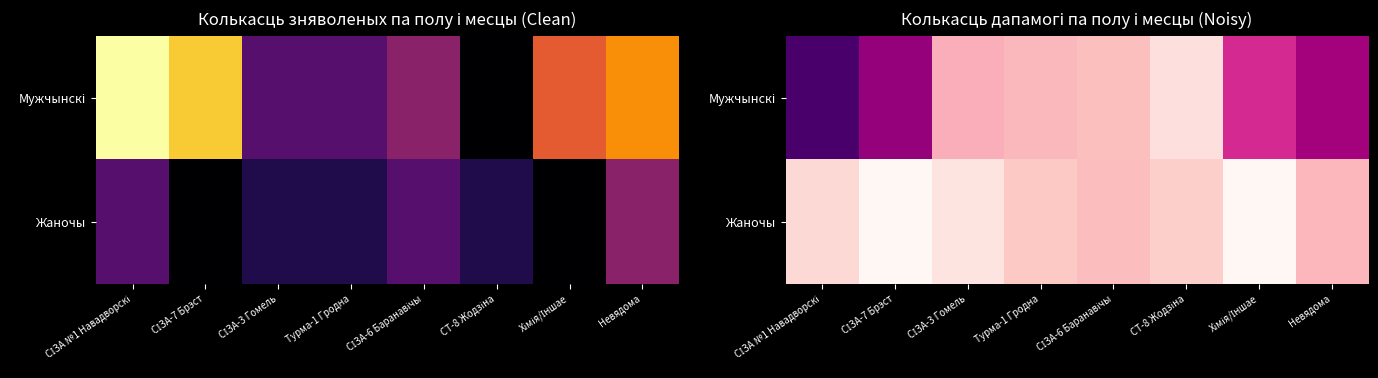

What is the spread (max minus min) of values at СТ-8 Жодзіна?

0.7